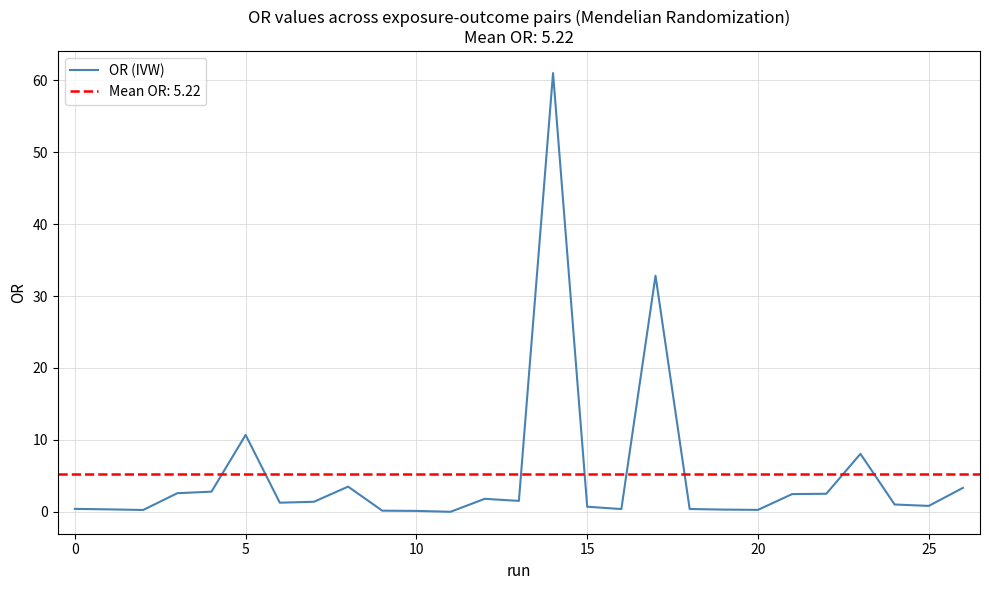

How many points are lower than both their immediate neighbors (excluding endpoints)?

7